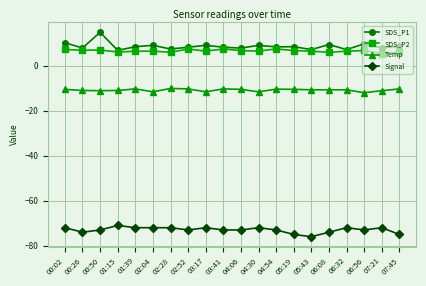

How many categories are shown in the chart?

20